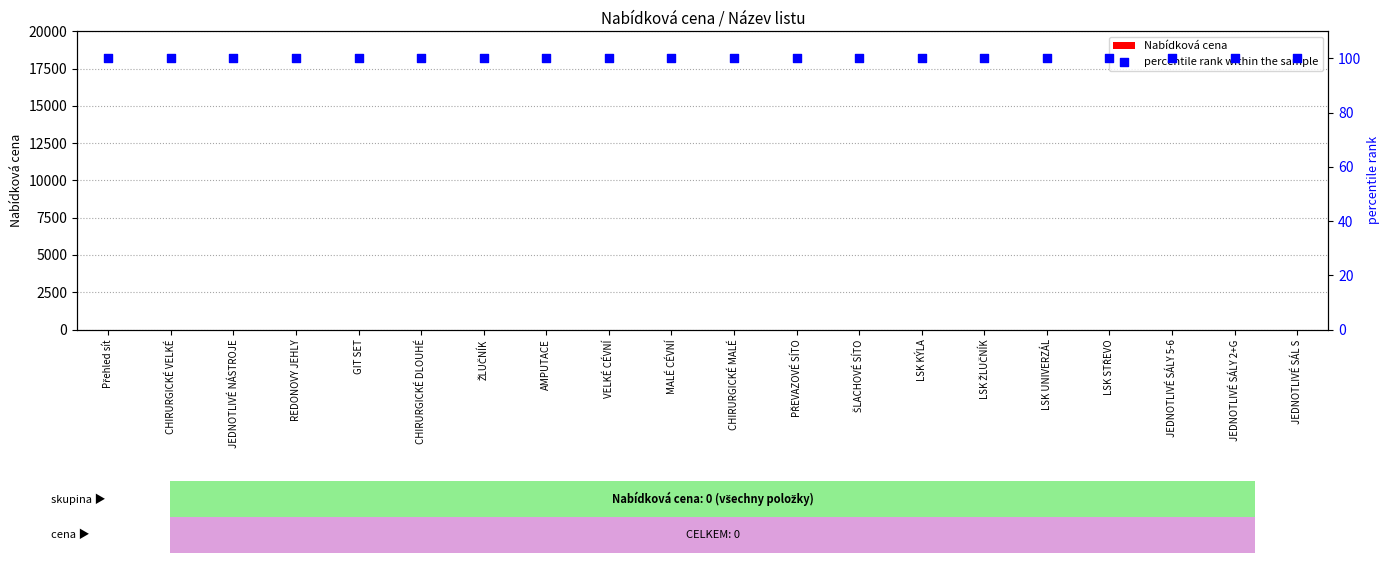

What are all the series names shown in the legend?

Nabídková cena, percentile rank within the sample